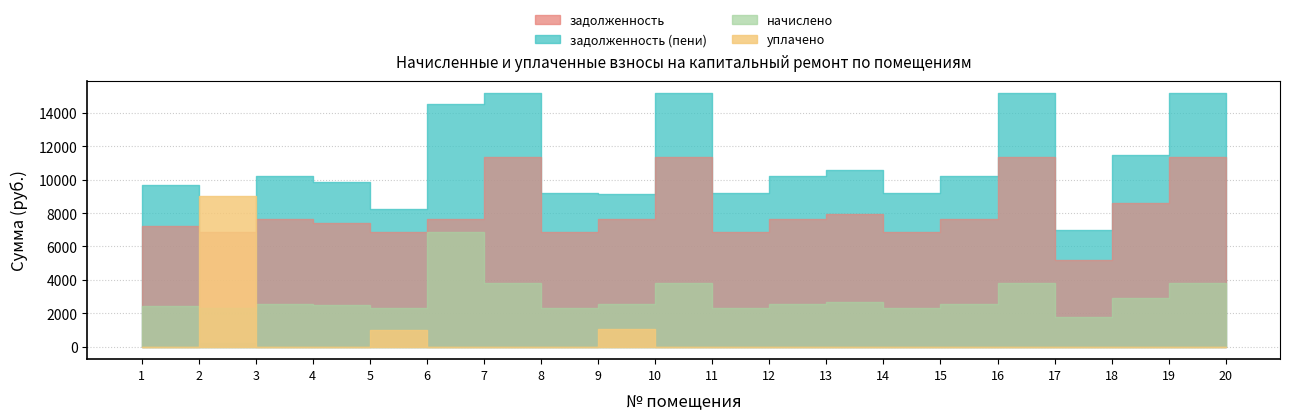

Does the chart have visible grid lines?

Yes